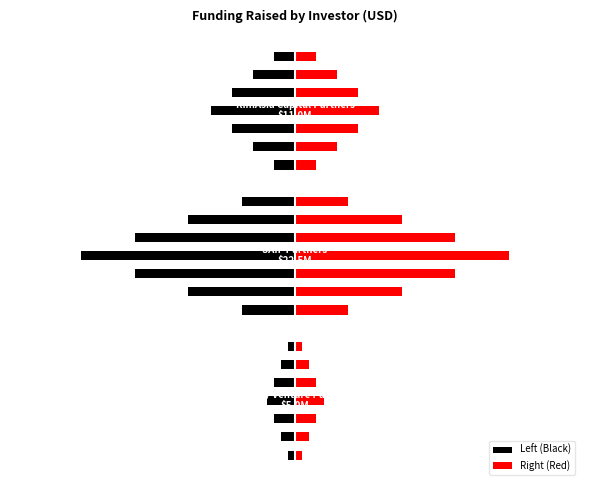

What is the sum of all Right (Red) values?

68.6